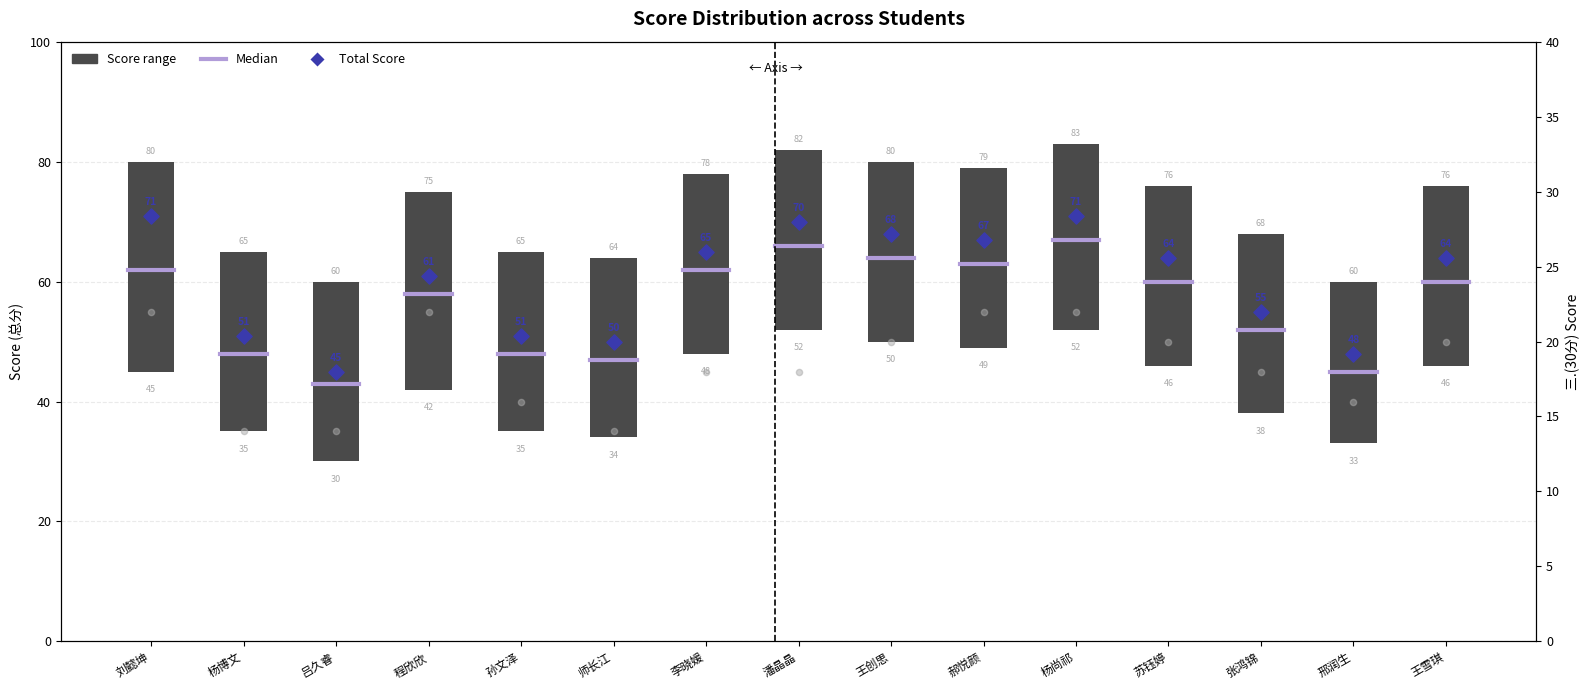

What is the total value across all series at 杨尚祁?

93